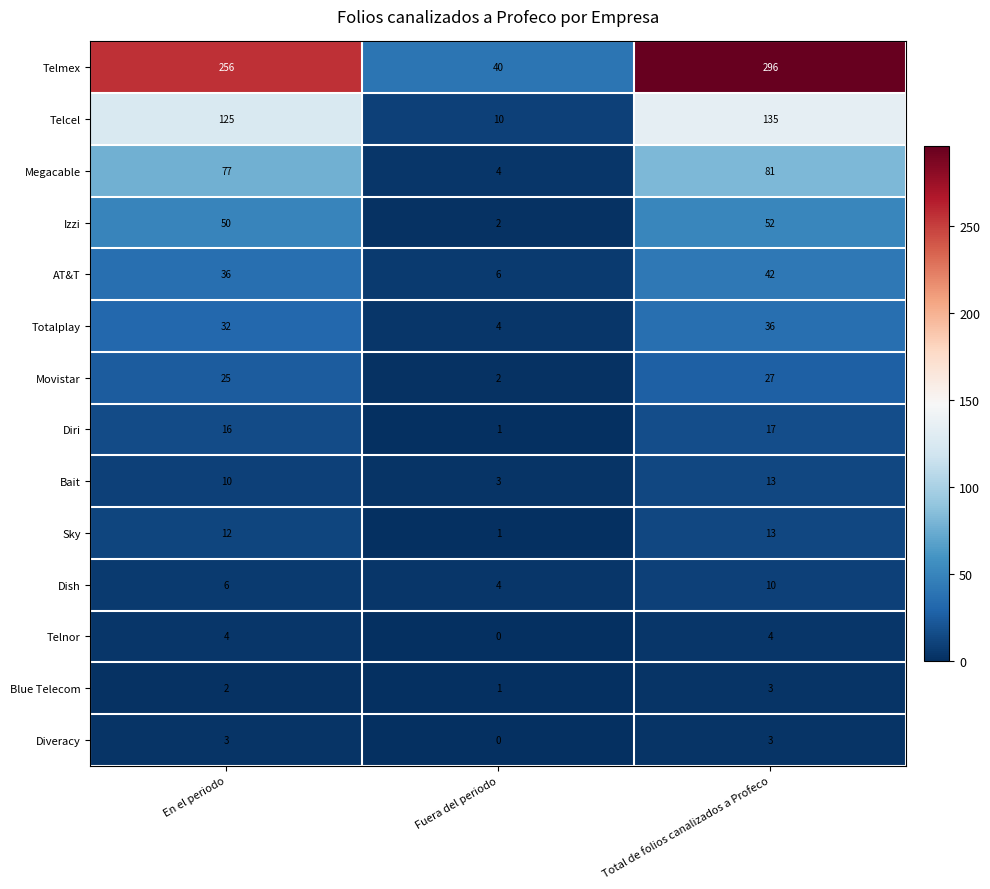

Read the Telmex value at Total de folios canalizados a Profeco.

296